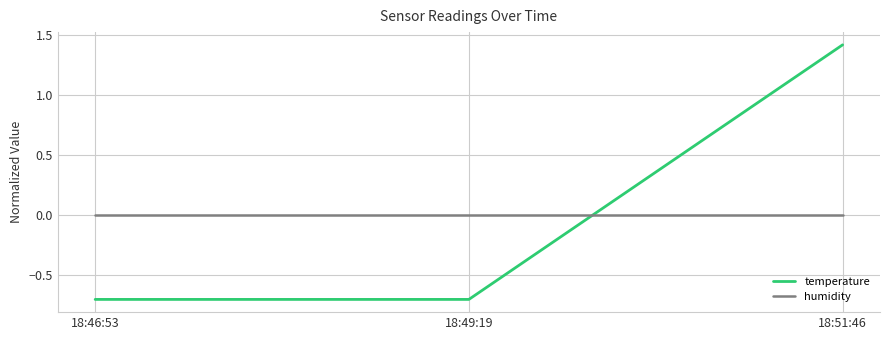

Rank the series at 18:49:19 from lowest to highest value.

temperature, humidity